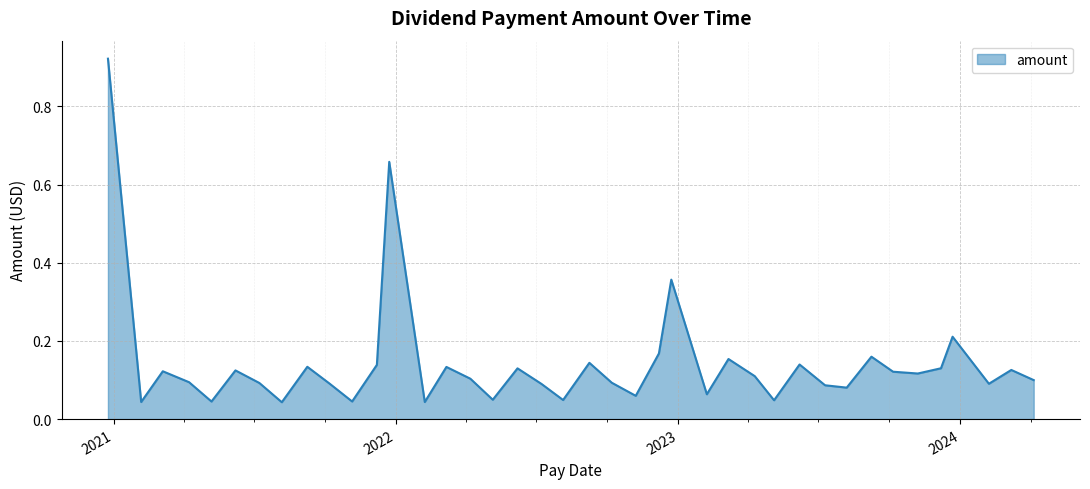

What is the maximum value shown in the chart?

0.9